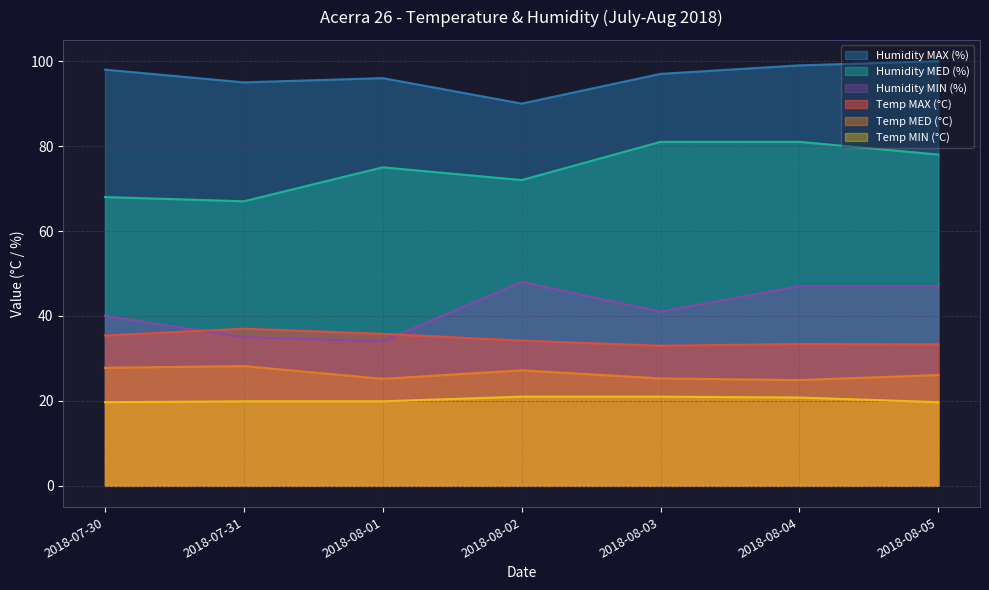

True or false: Humidity MED (%) has a value of 72.0 at 2018-08-02.

True